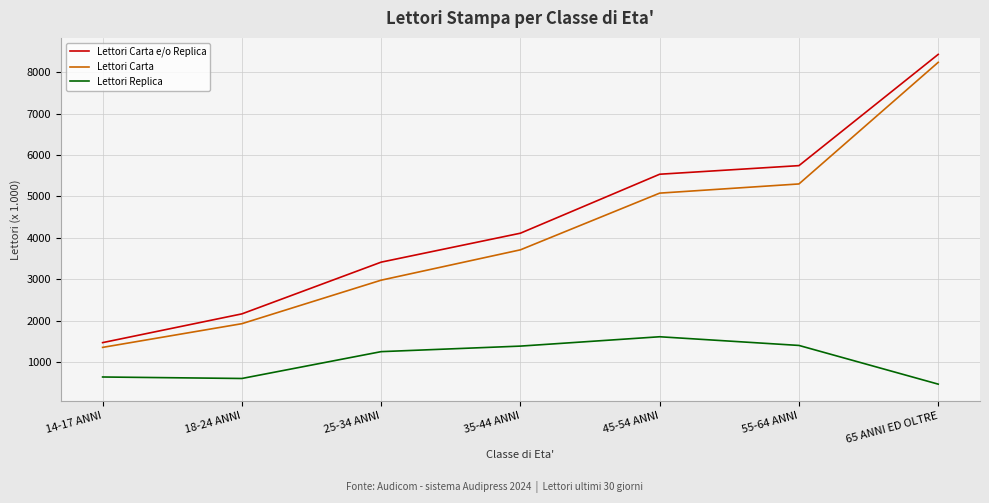

At 35-44 ANNI, list the series in order from largest to smallest.

Lettori Carta e/o Replica, Lettori Carta, Lettori Replica